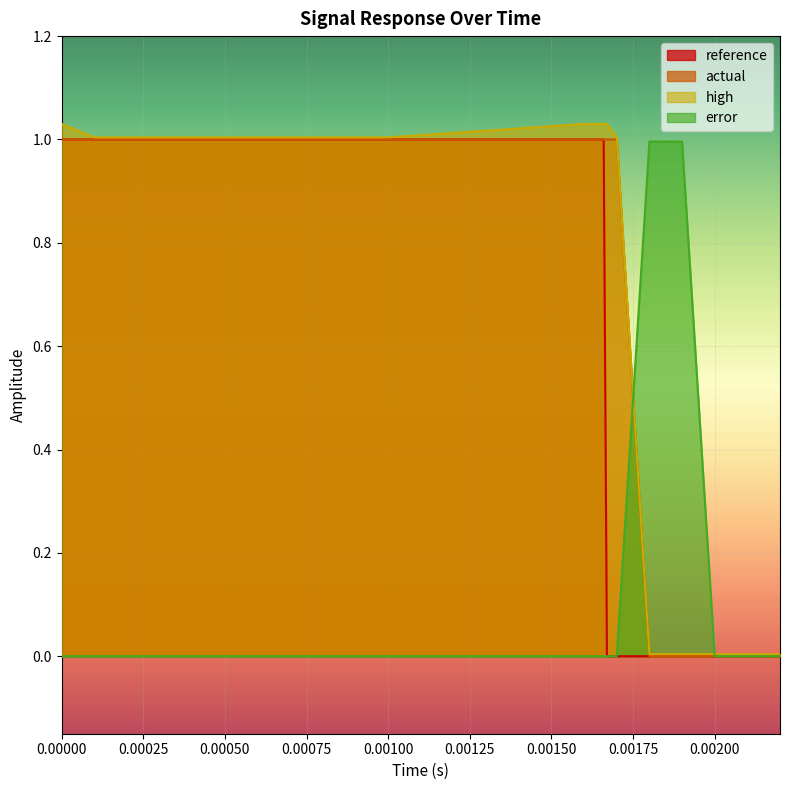

The value of actual at 0.00100 is 0.7. True or false?

False